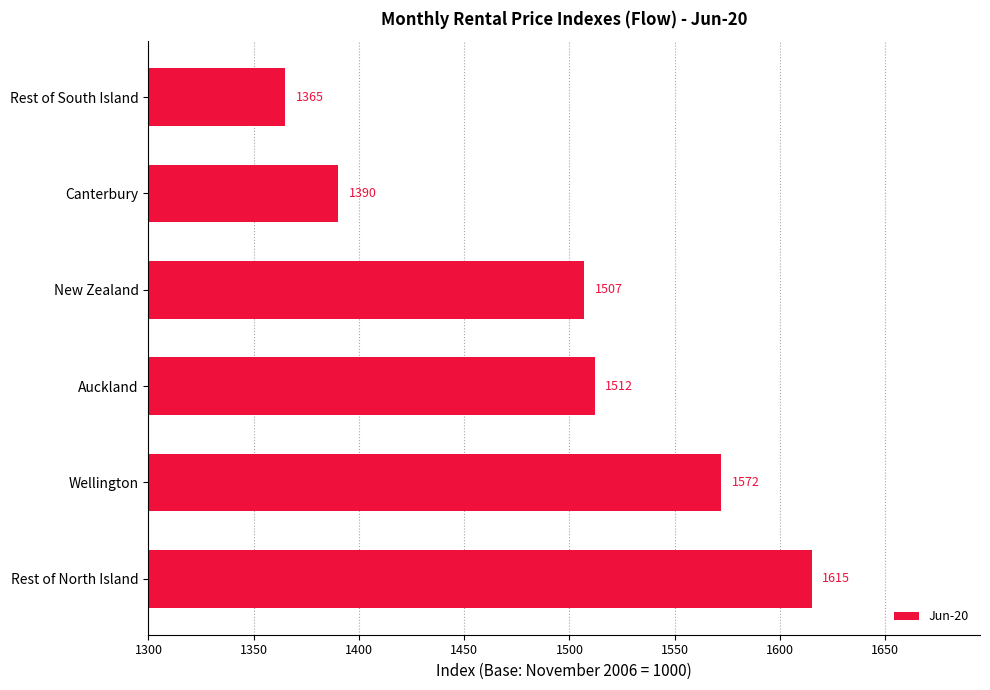

What is the smallest value displayed?

1365